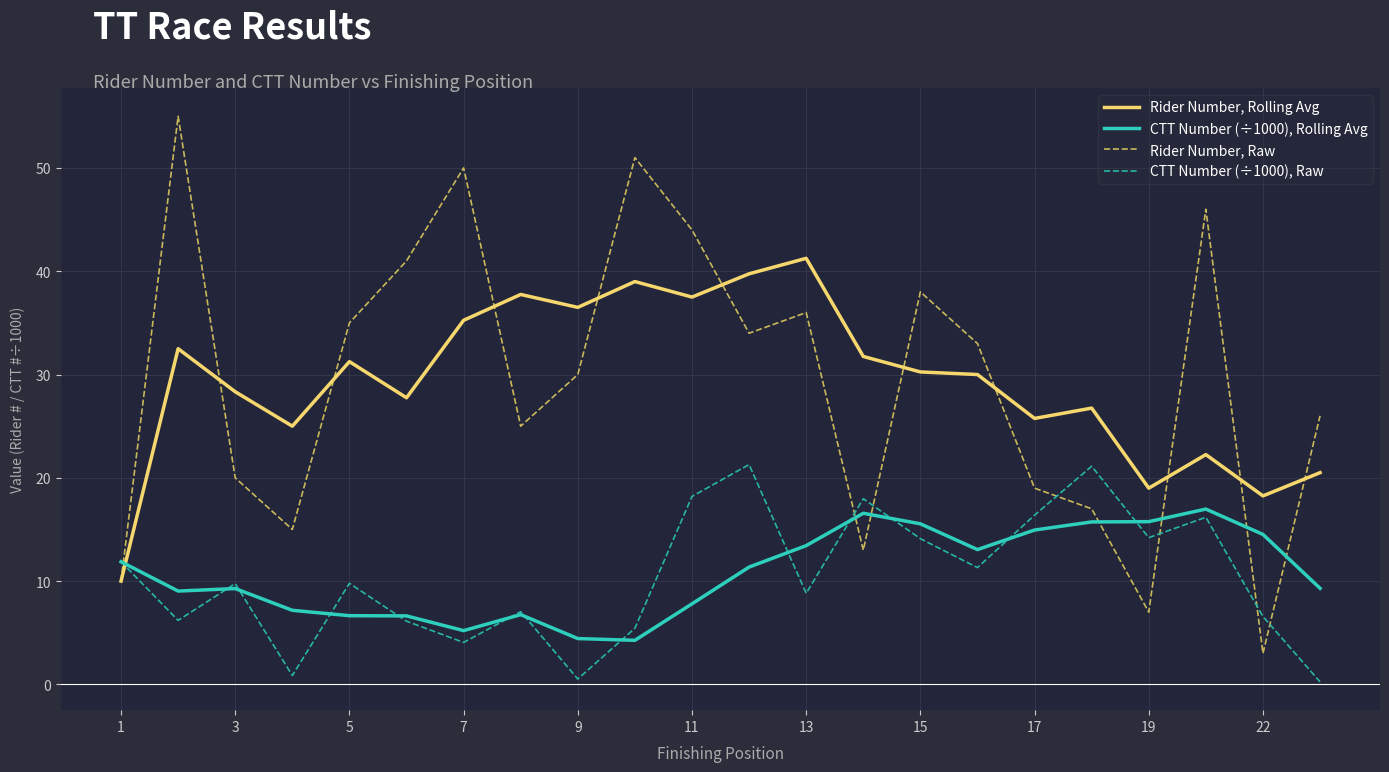

List the series in order of their peak value, lowest first.

CTT Number (÷1000), Rolling Avg, CTT Number (÷1000), Raw, Rider Number, Rolling Avg, Rider Number, Raw